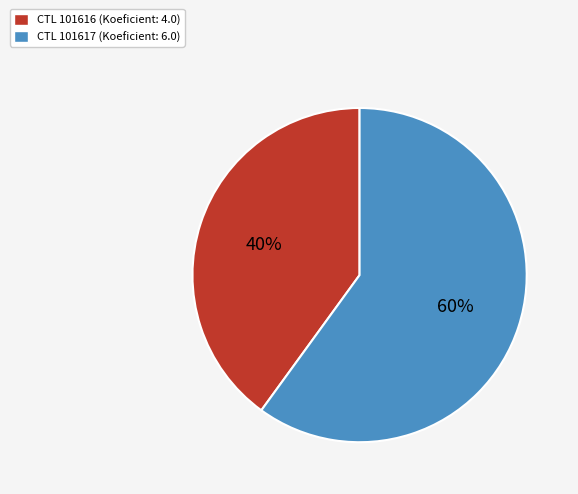

Is there any slice that represents more than half of the pie?

Yes